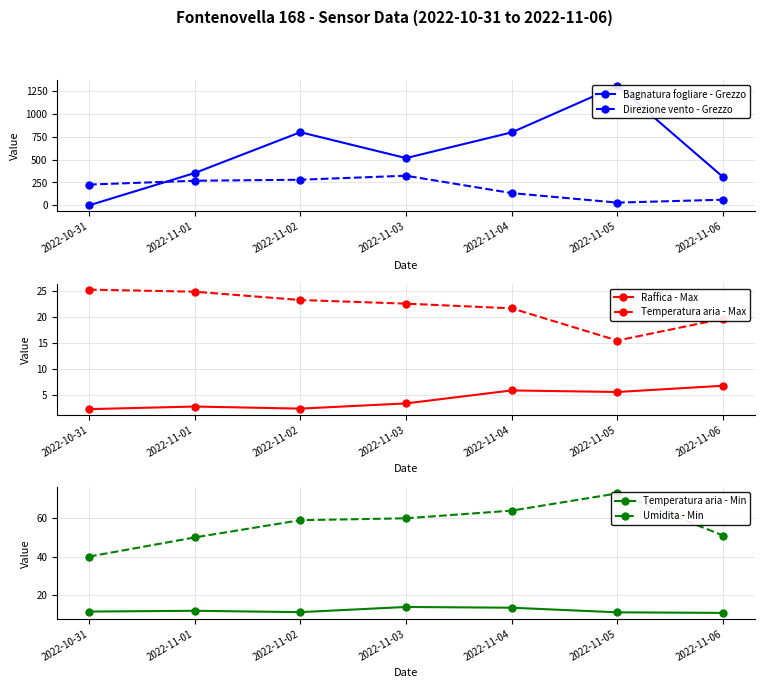

How many lines are shown in the chart?

6